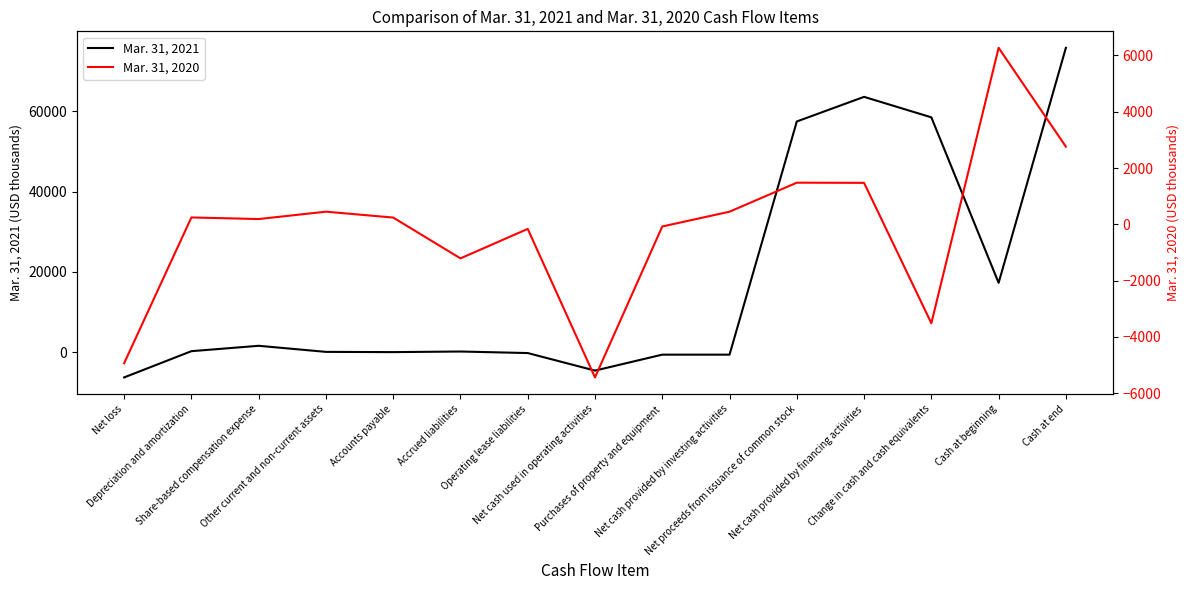

At which category is the sum across all series the highest?

Cash at end